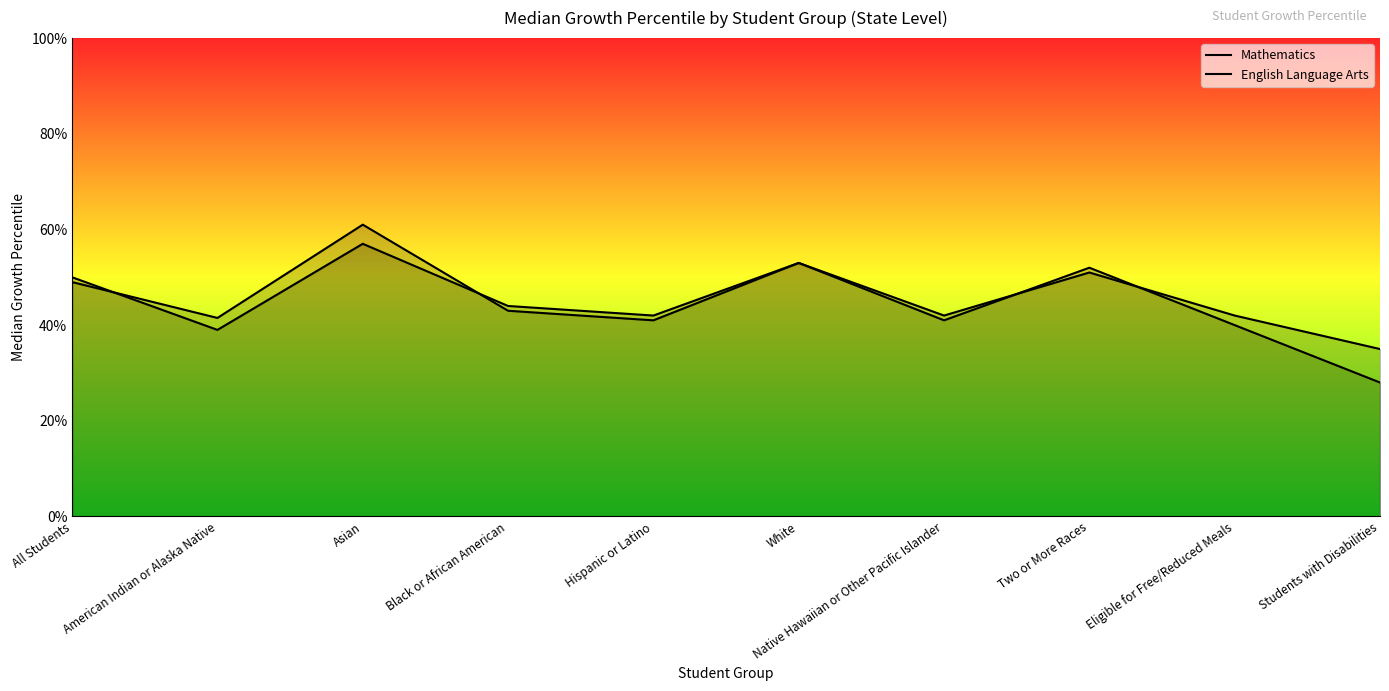

What is the spread (max minus min) of values at American Indian or Alaska Native?

2.5